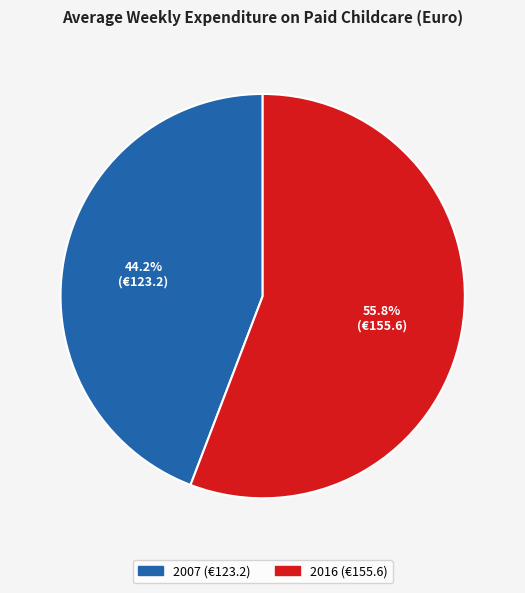

True or false: 2016 accounts for 56% of the total.

True